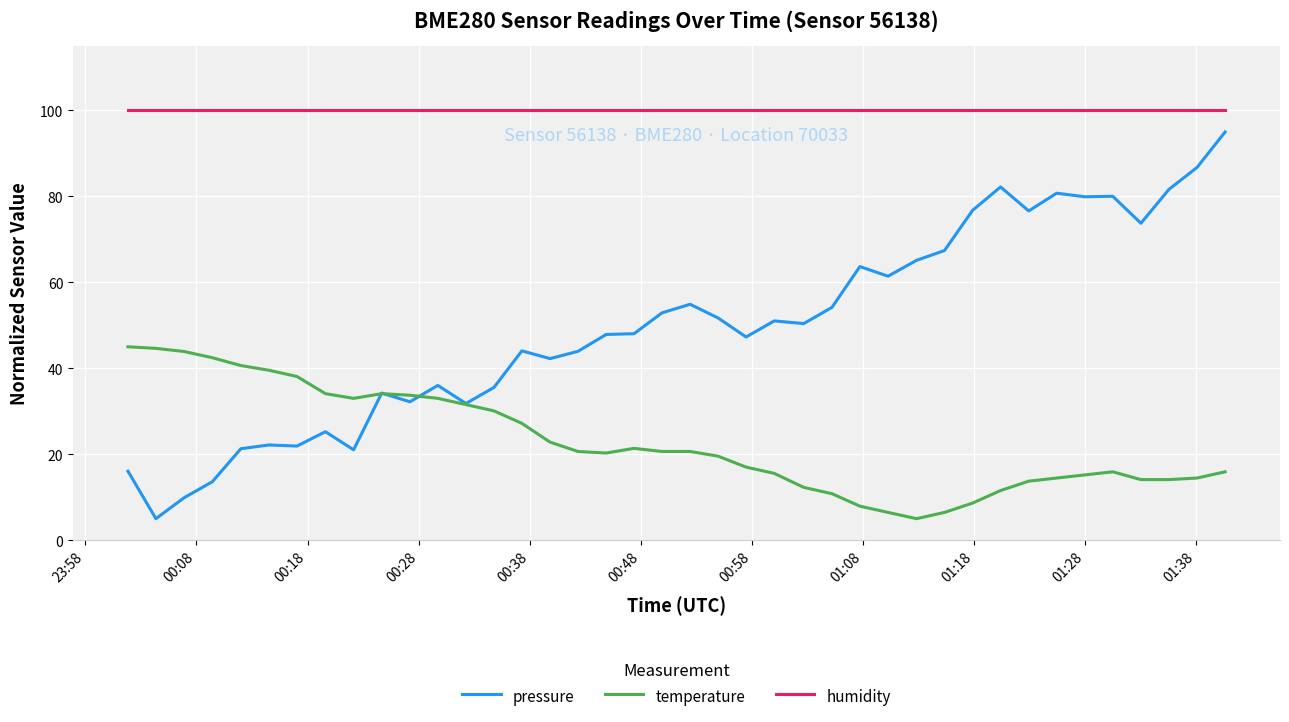

What is the maximum value shown in the chart?

100.0